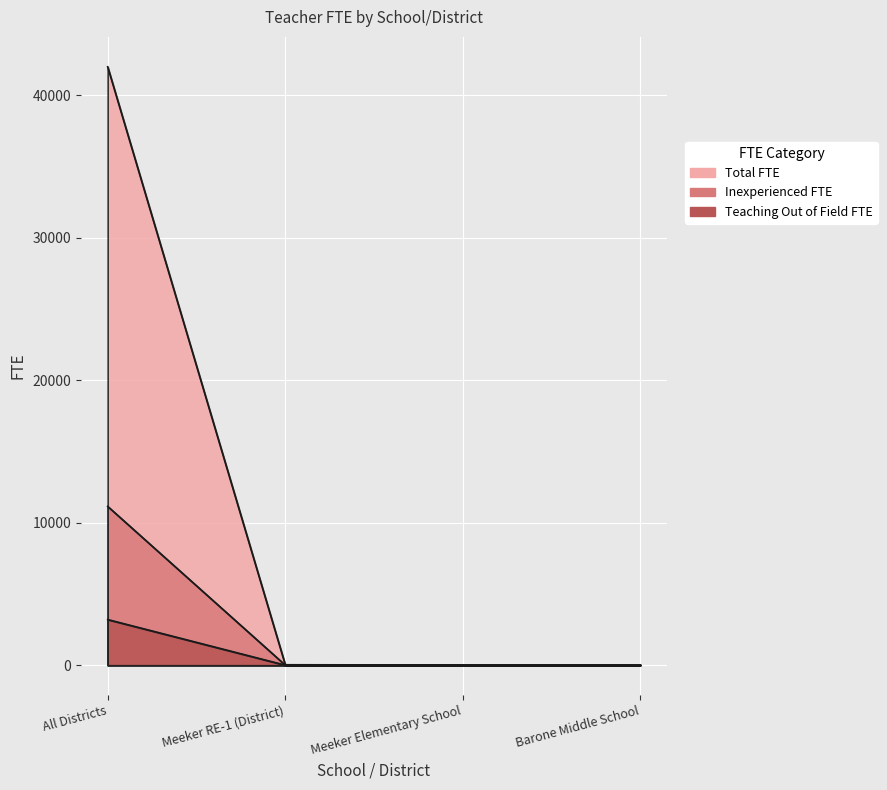

What is the value of the Teaching Out of Field FTE point at the 4th from the left?

2.0